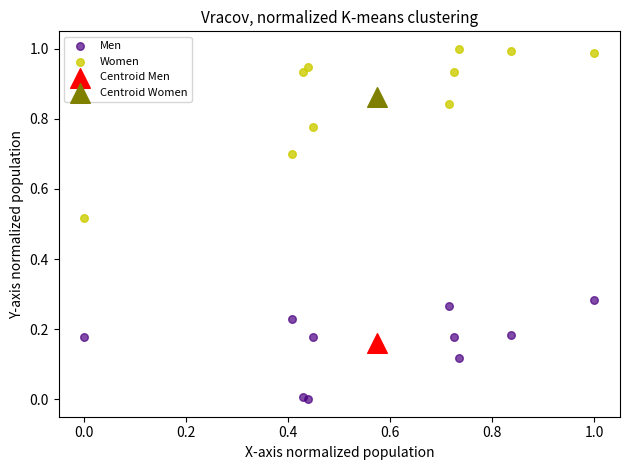

Which series contains the lowest Y value?

Men